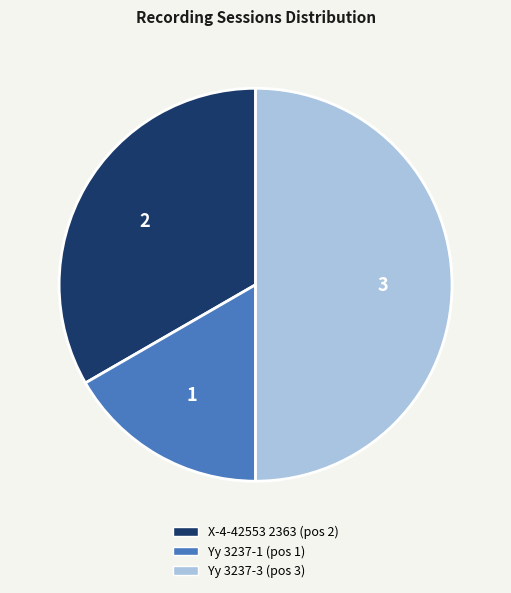

Does X-4-42553 2363 account for over 50% of the chart?

No